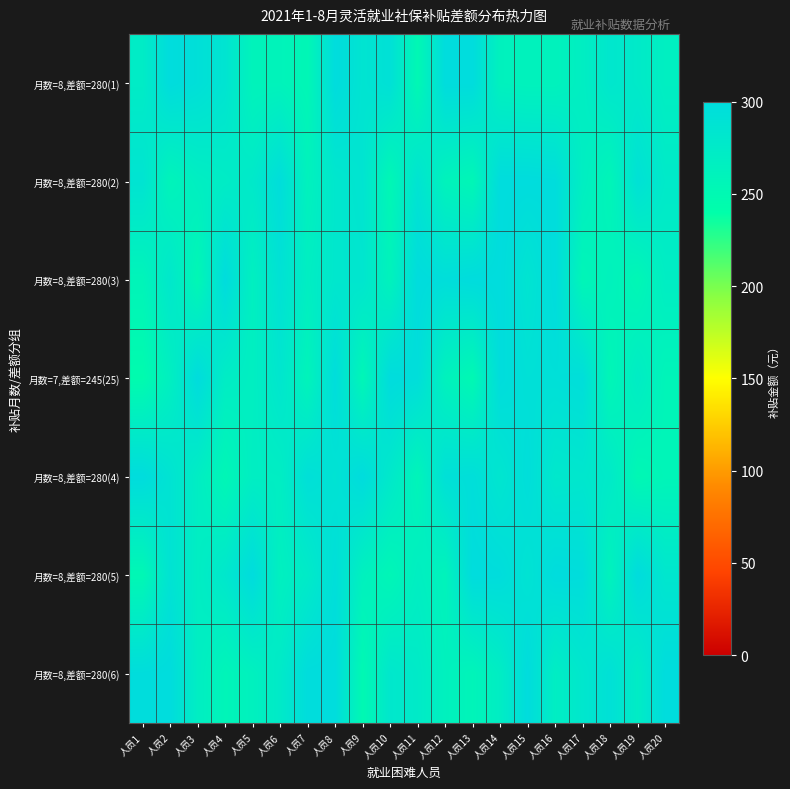

What is the spread (max minus min) of values at 人员15?

39.1